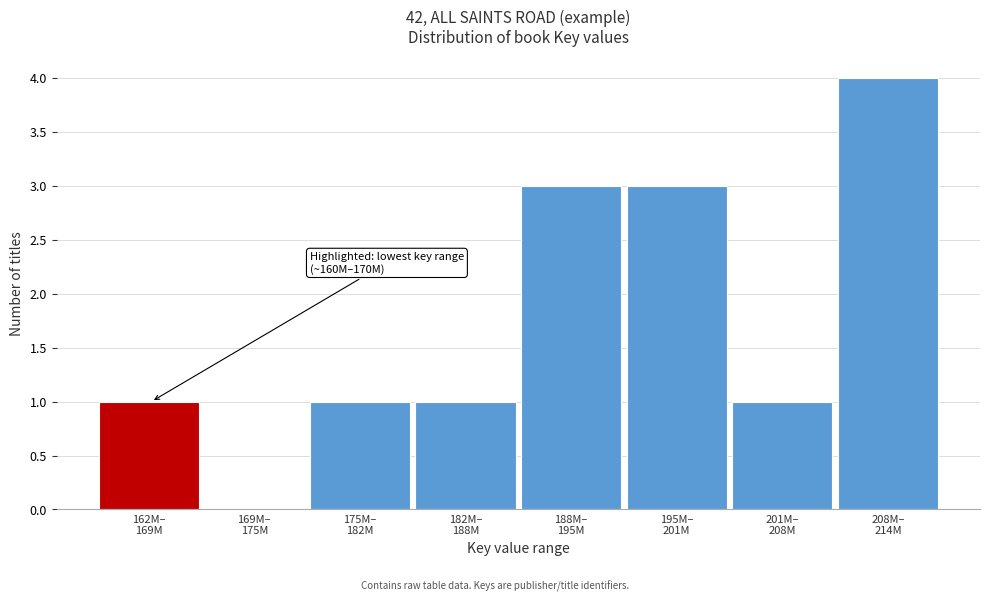

What is the greatest value displayed?

4